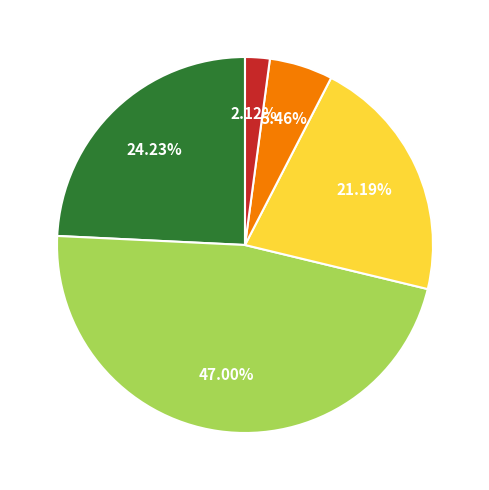

Does any single category account for the majority?

No